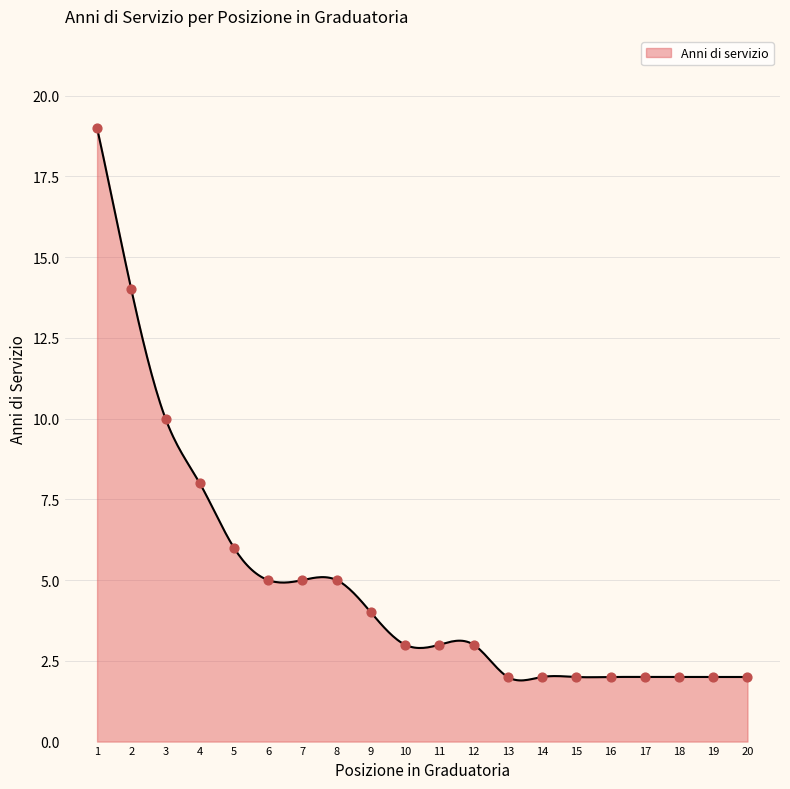

What is the ratio of the value at 5 to the value at 7?

1.2